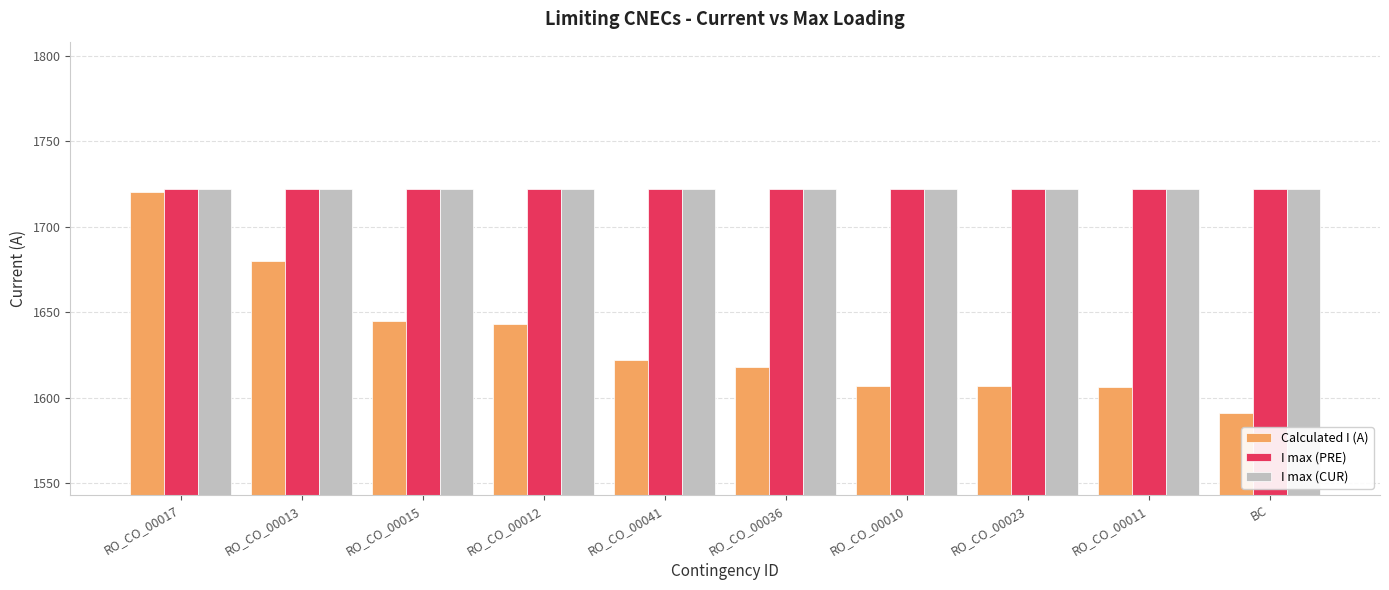

Read the I max (PRE) value at RO_CO_00017.

1722